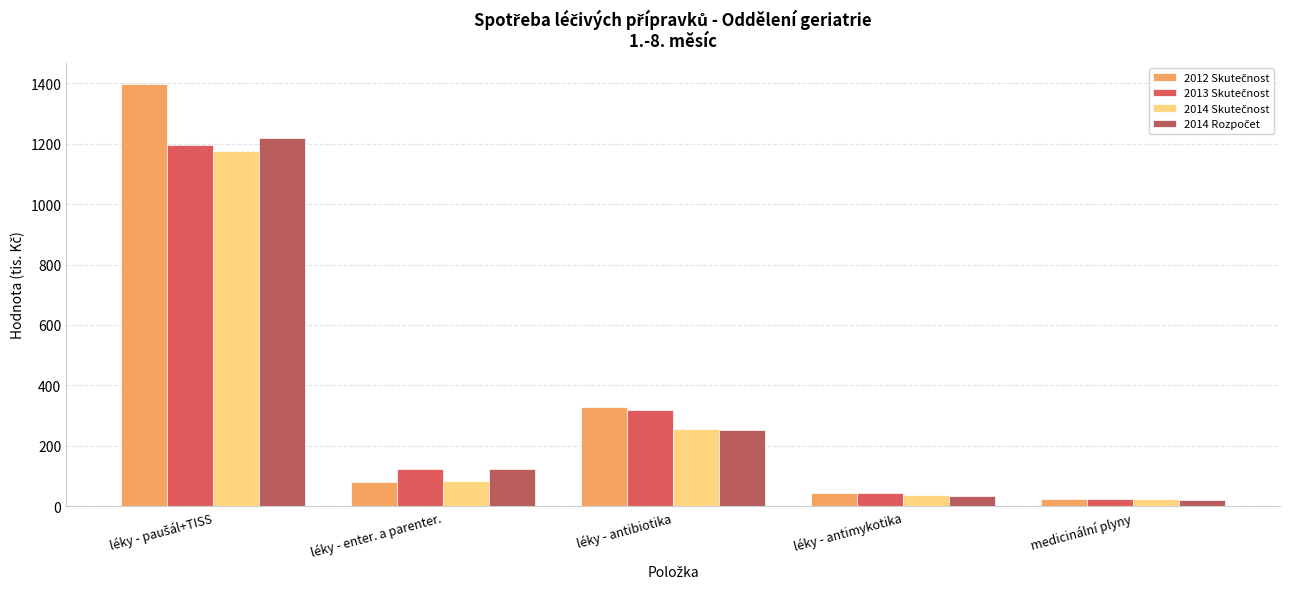

What is the difference between the highest and lowest values at léky - antibiotika?

75.8